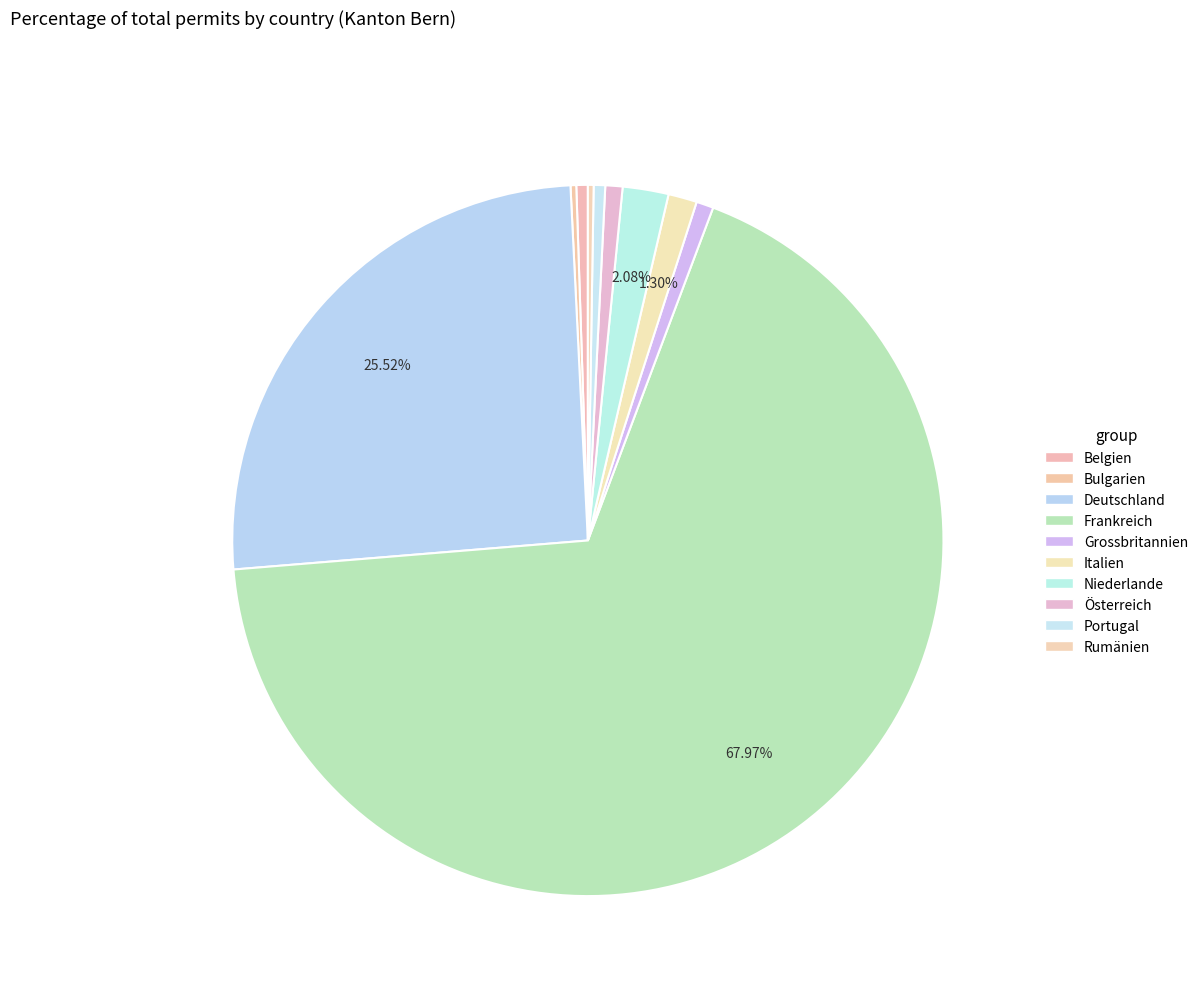

Is there a majority slice in this chart?

Yes